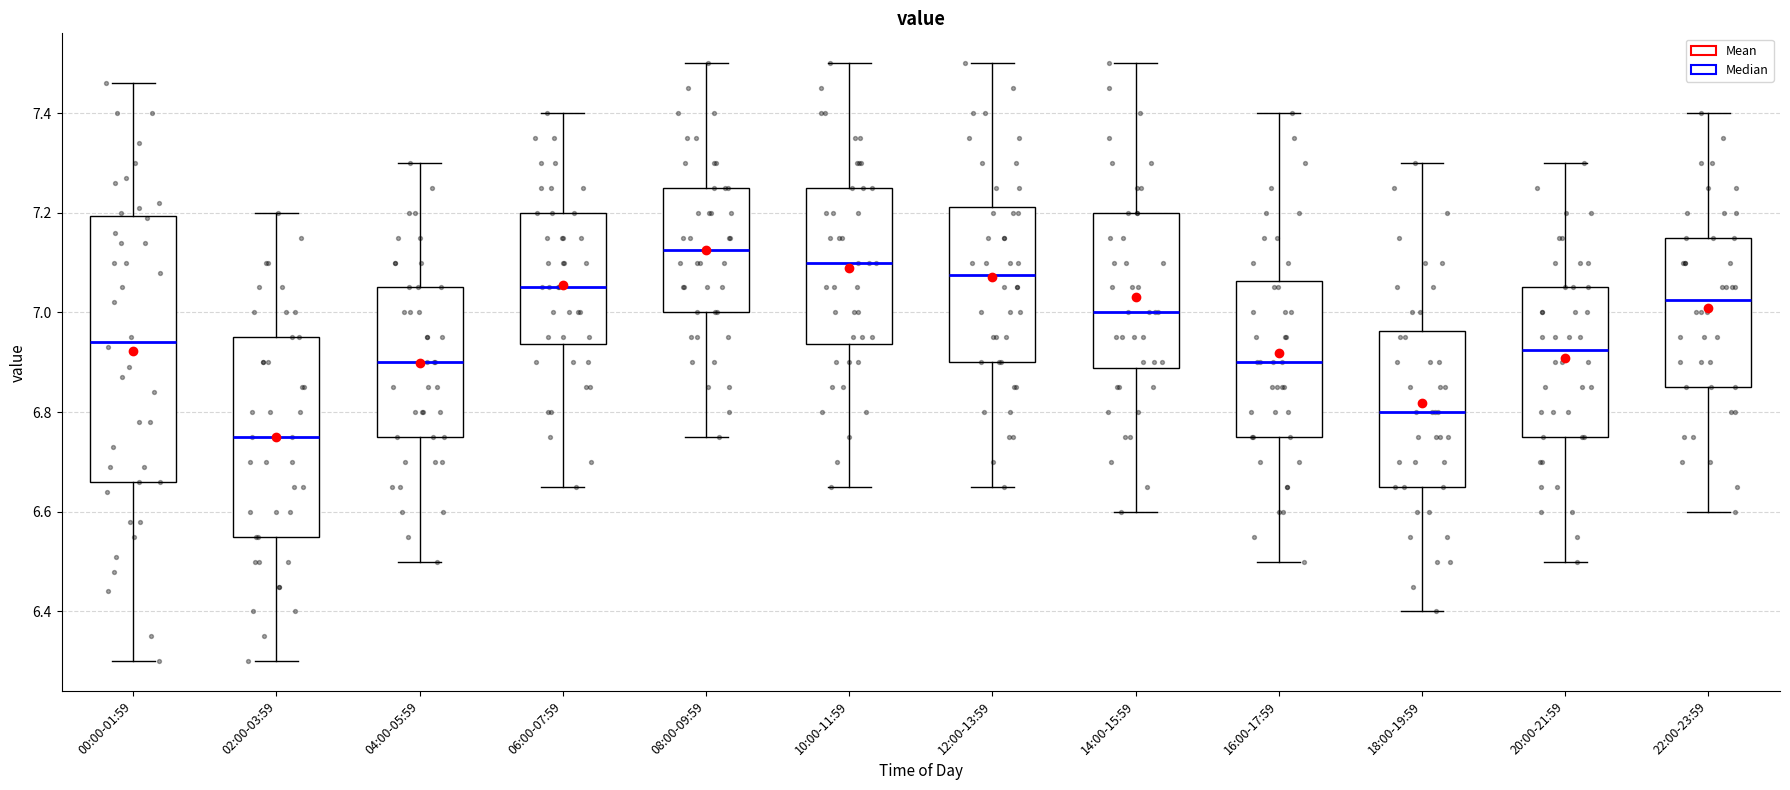

Which box's median line is the lowest?

02:00-03:59